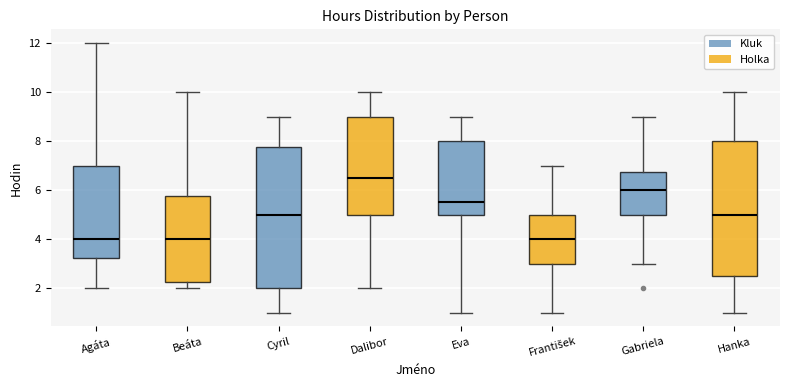

Comparing the boxes themselves (not the whiskers), which one is the tallest?

Cyril